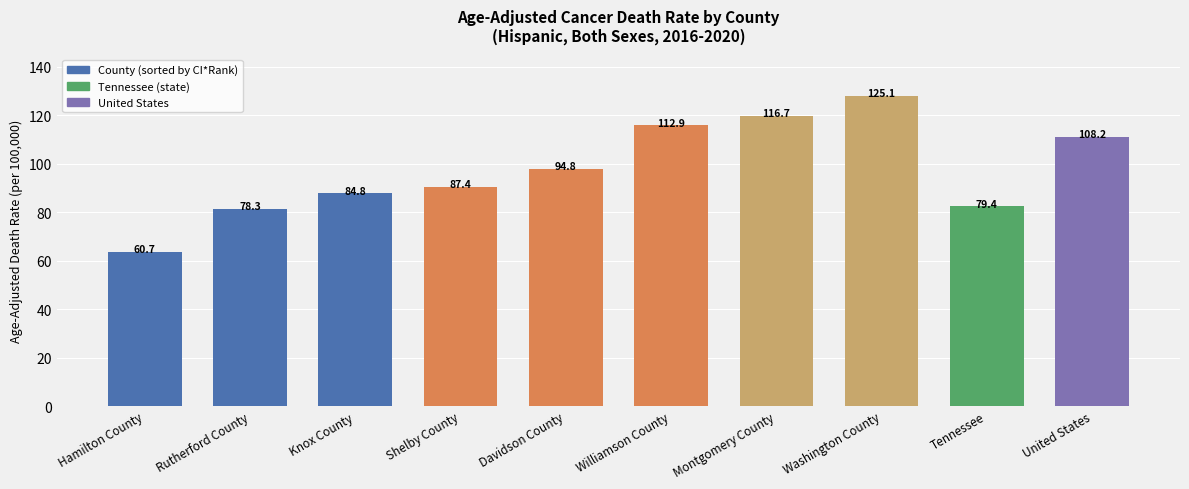

The chart shows a value of 84.8 at Knox County. True or false?

True